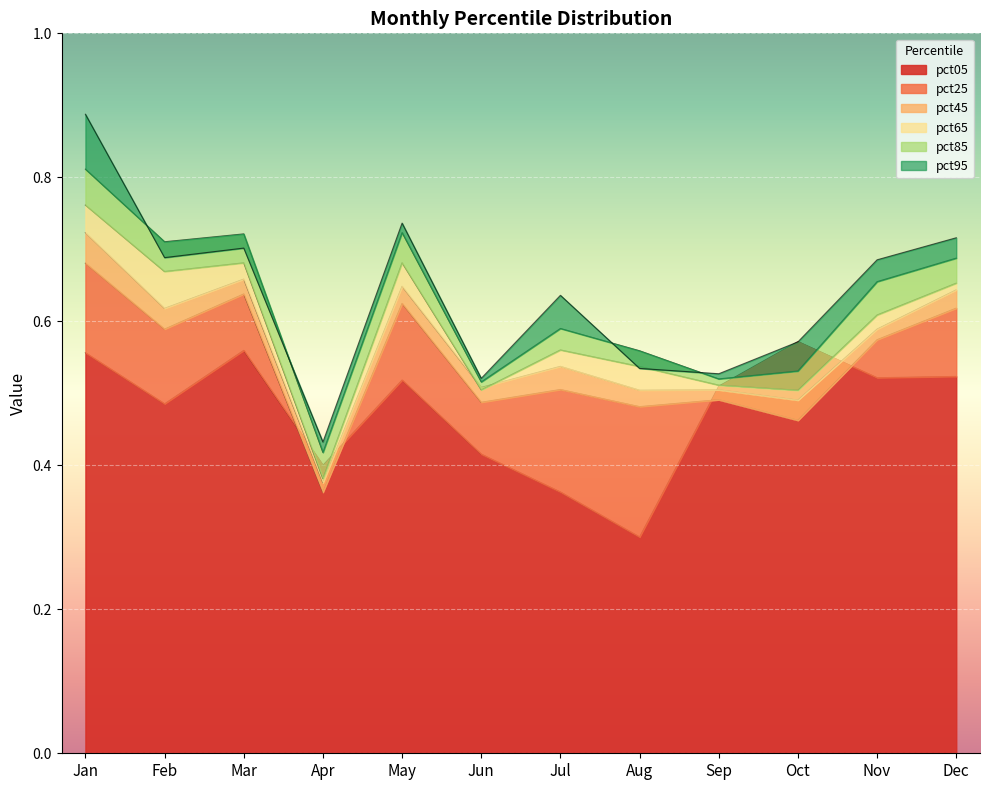

What is the minimum value for pct05?

0.3